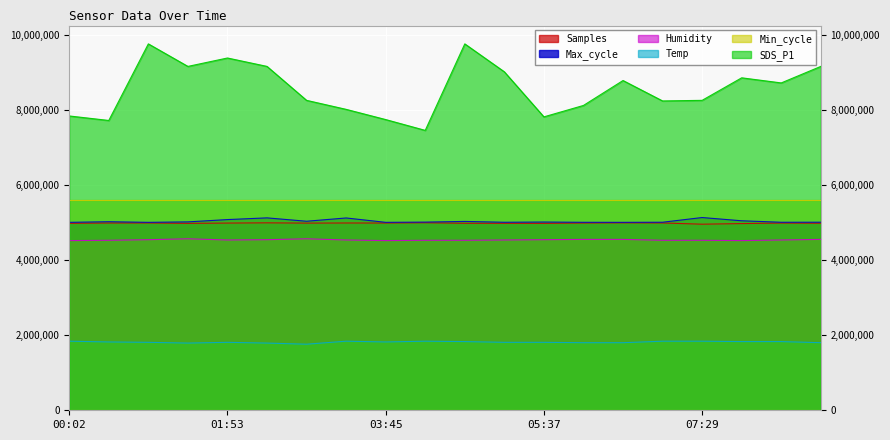

True or false: SDS_P1 and Samples cross at least once.

False